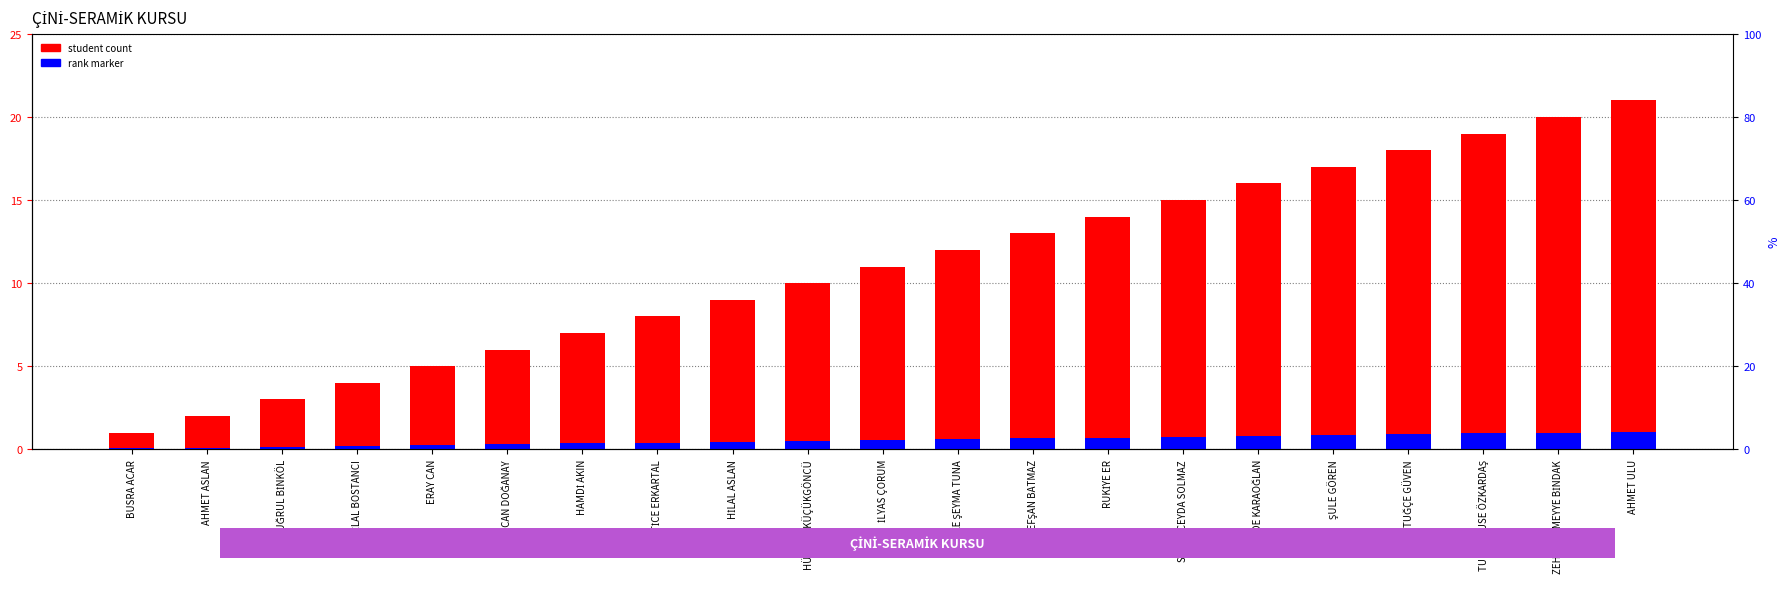

Is it true that Student Count equals 3.0 at ALİ TUĞRUL BİNKÖL?

True